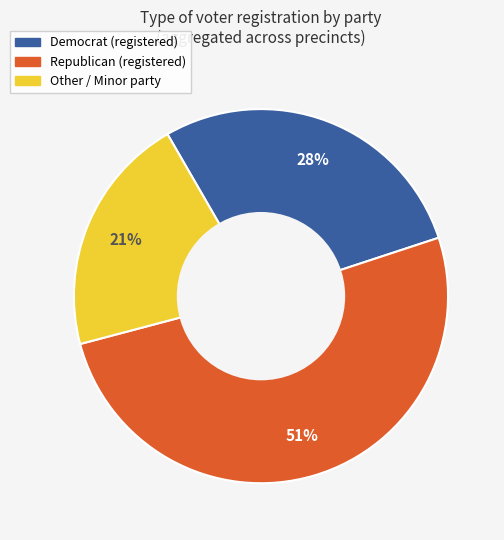

Is there any slice that represents more than half of the pie?

Yes